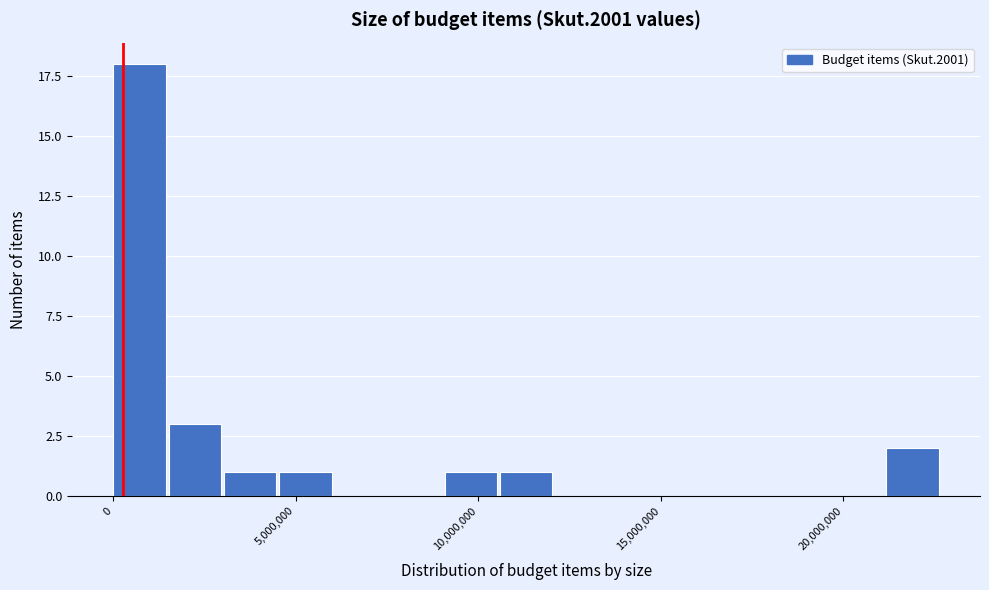

Read against the x-axis, roughly where is the centre of the tallest bar?

500000